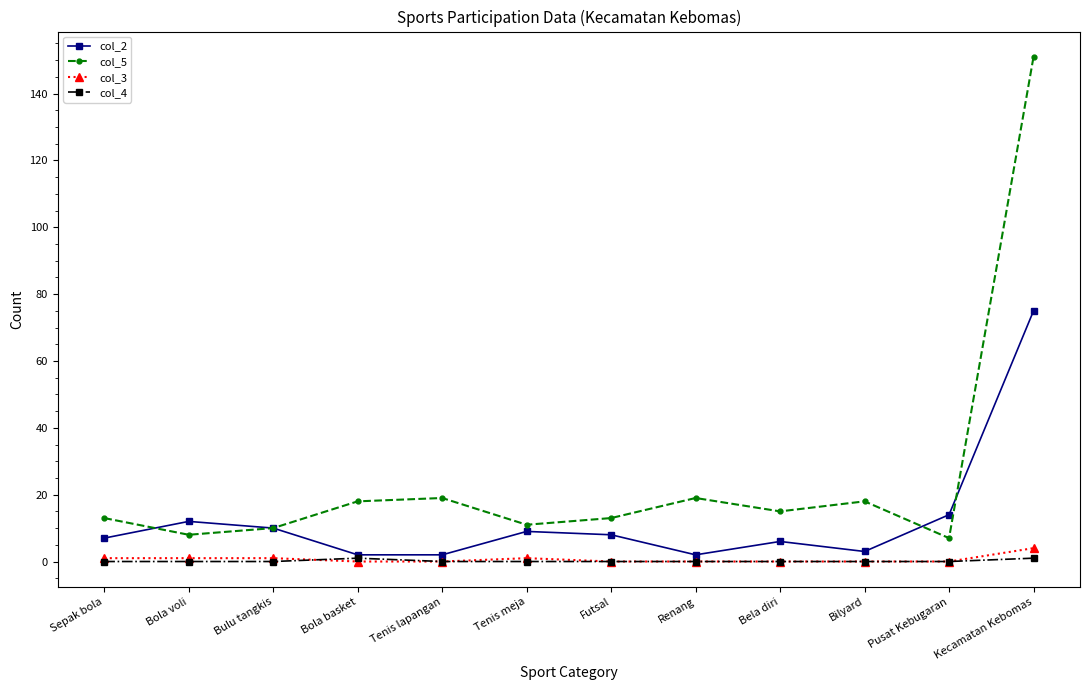

What is the average value of the col_5 series?

25